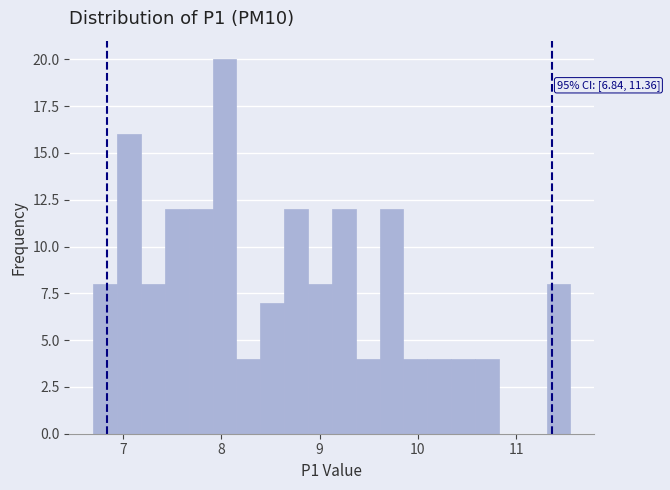

Read against the x-axis, roughly where is the centre of the tallest bar?

8.0